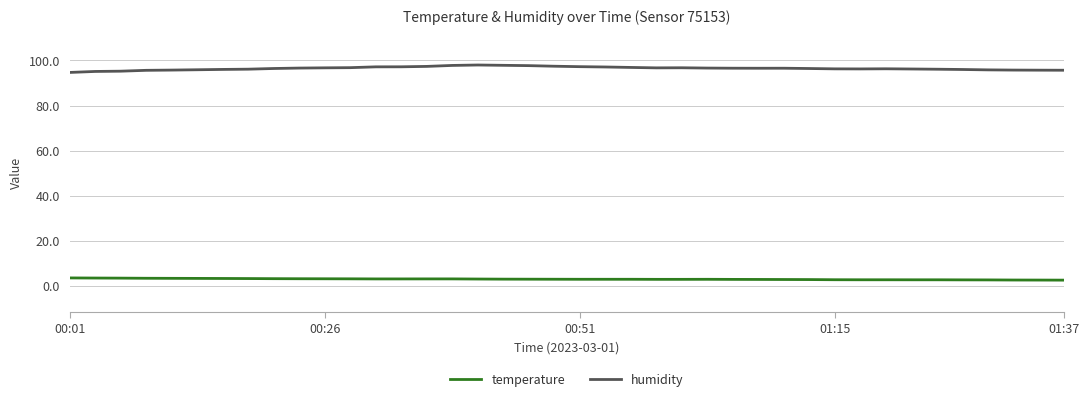

True or false: humidity and temperature intersect in this chart.

False